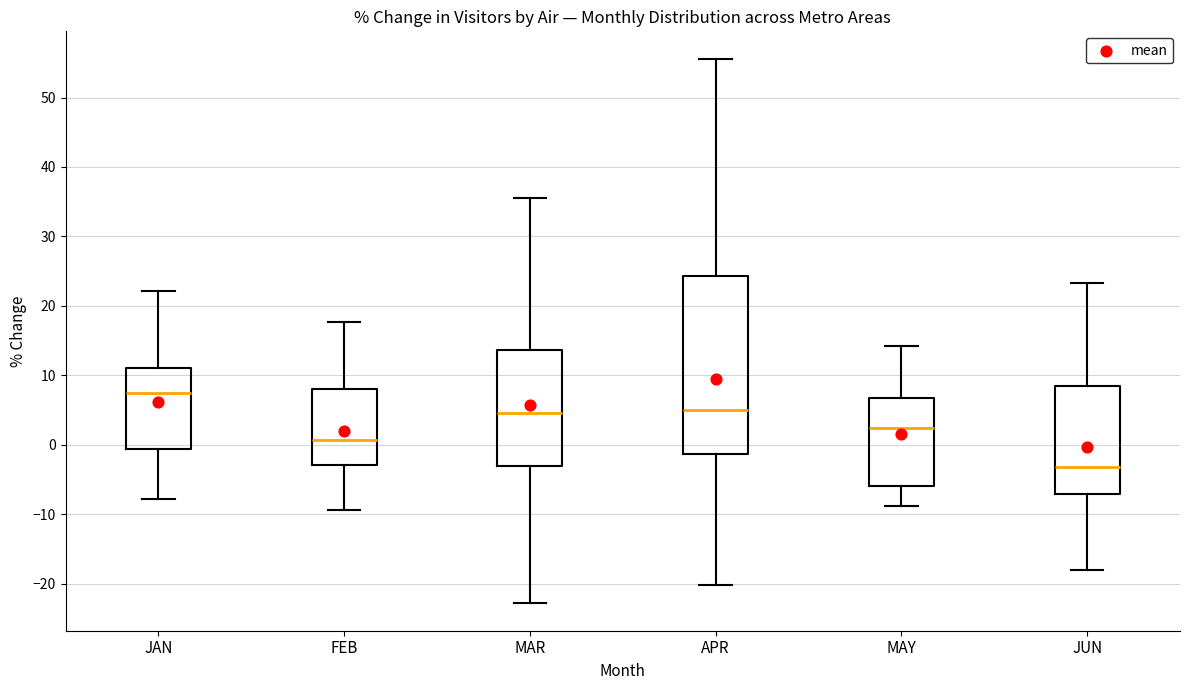

Reading left to right, transcribe this box plot: for each box, give where its median line is, the range the box spans, and where its two whiskers end, as read against the y-axis. The values are not printed on the chart, so give them approximately, as read against the axis.

JAN: median 7, box -1 to 11, whiskers -8 to 22
FEB: median 1, box -3 to 8, whiskers -9 to 18
MAR: median 5, box -3 to 14, whiskers -23 to 35
APR: median 5, box -1 to 24, whiskers -20 to 56
MAY: median 2, box -6 to 7, whiskers -9 to 14
JUN: median -3, box -7 to 8, whiskers -18 to 23